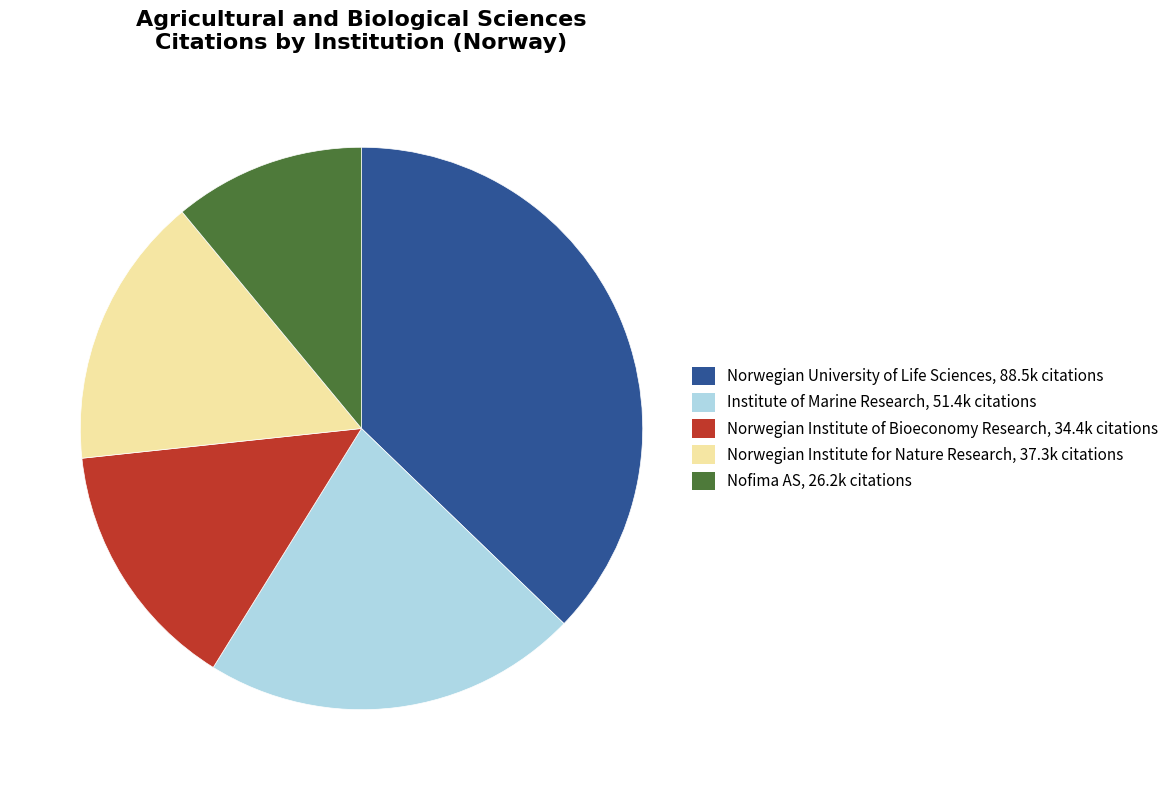

The Norwegian University of Life Sciences slice represents 37% of the pie. True or false?

True